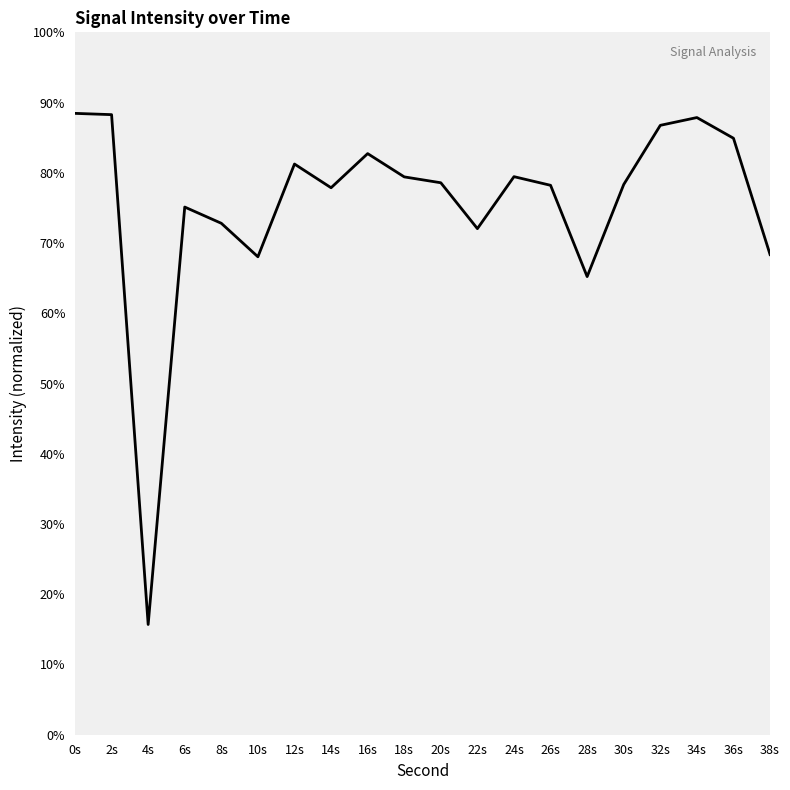

What is the maximum value shown in the chart?

88.5